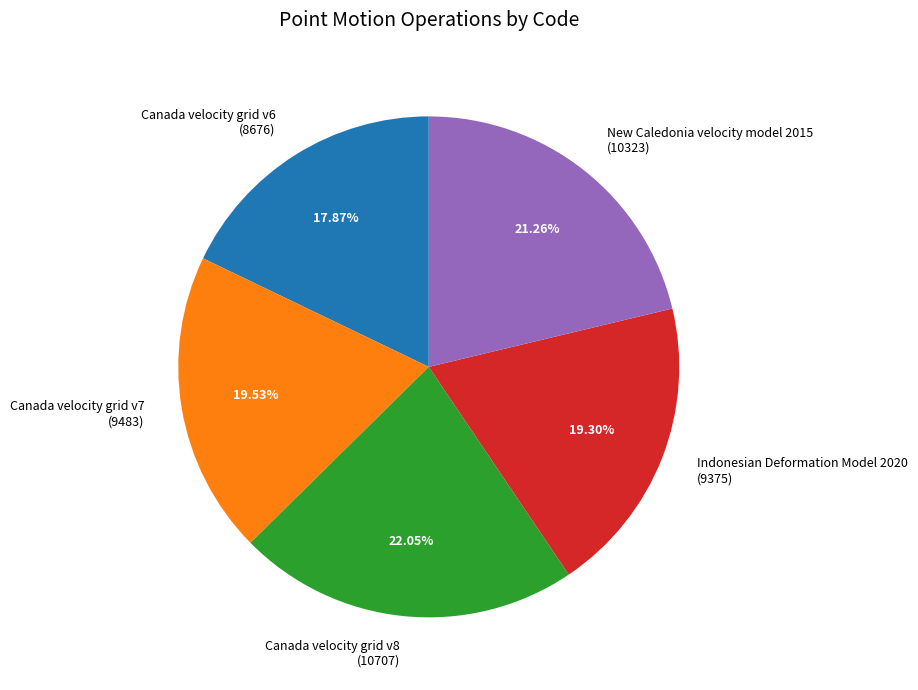

Which category has the biggest portion of the pie?

Canada velocity grid v8